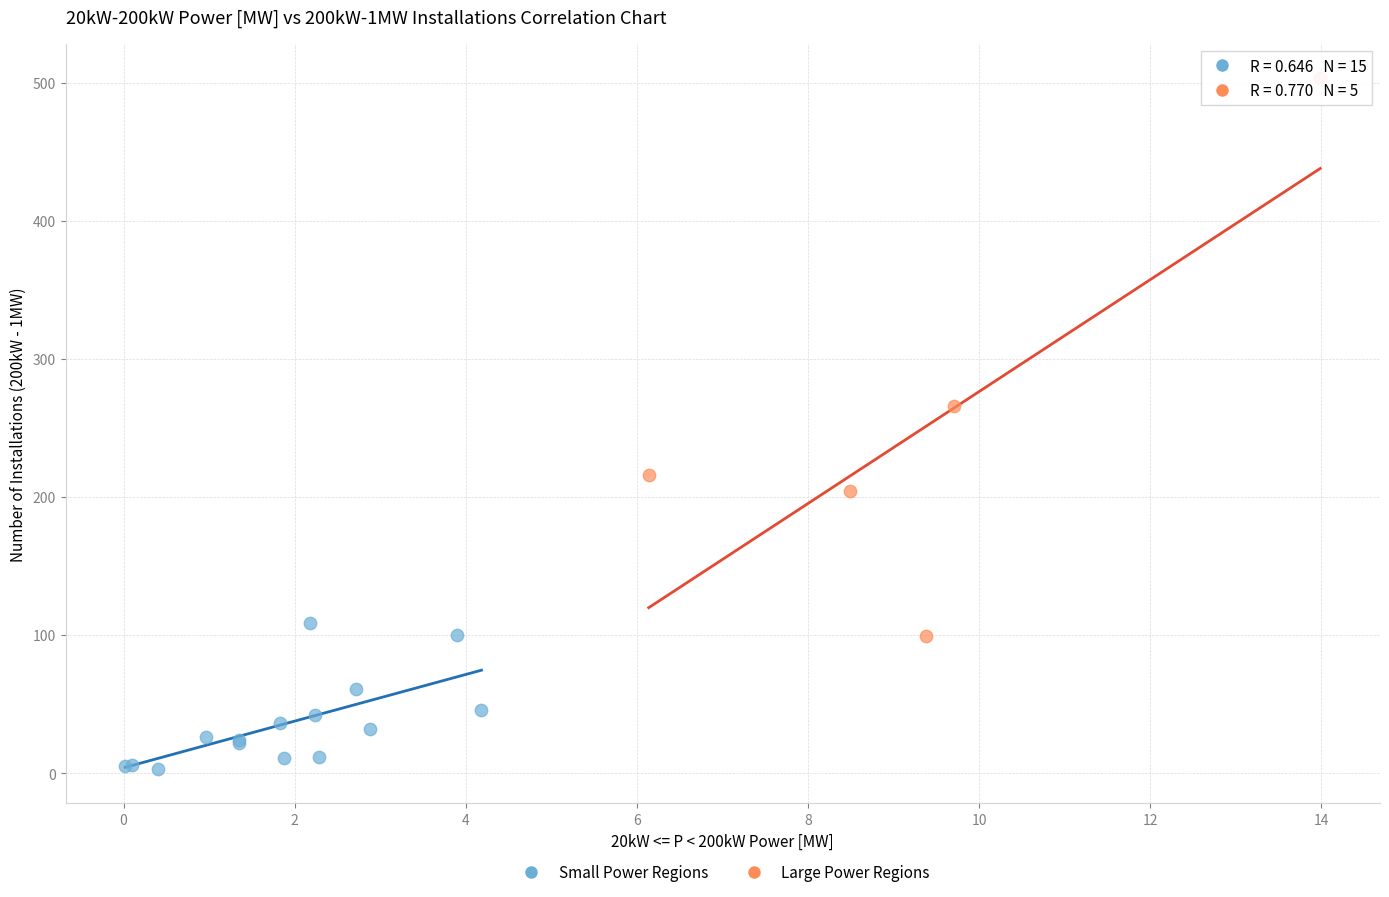

Which series contains the lowest Y value?

Small Power Regions